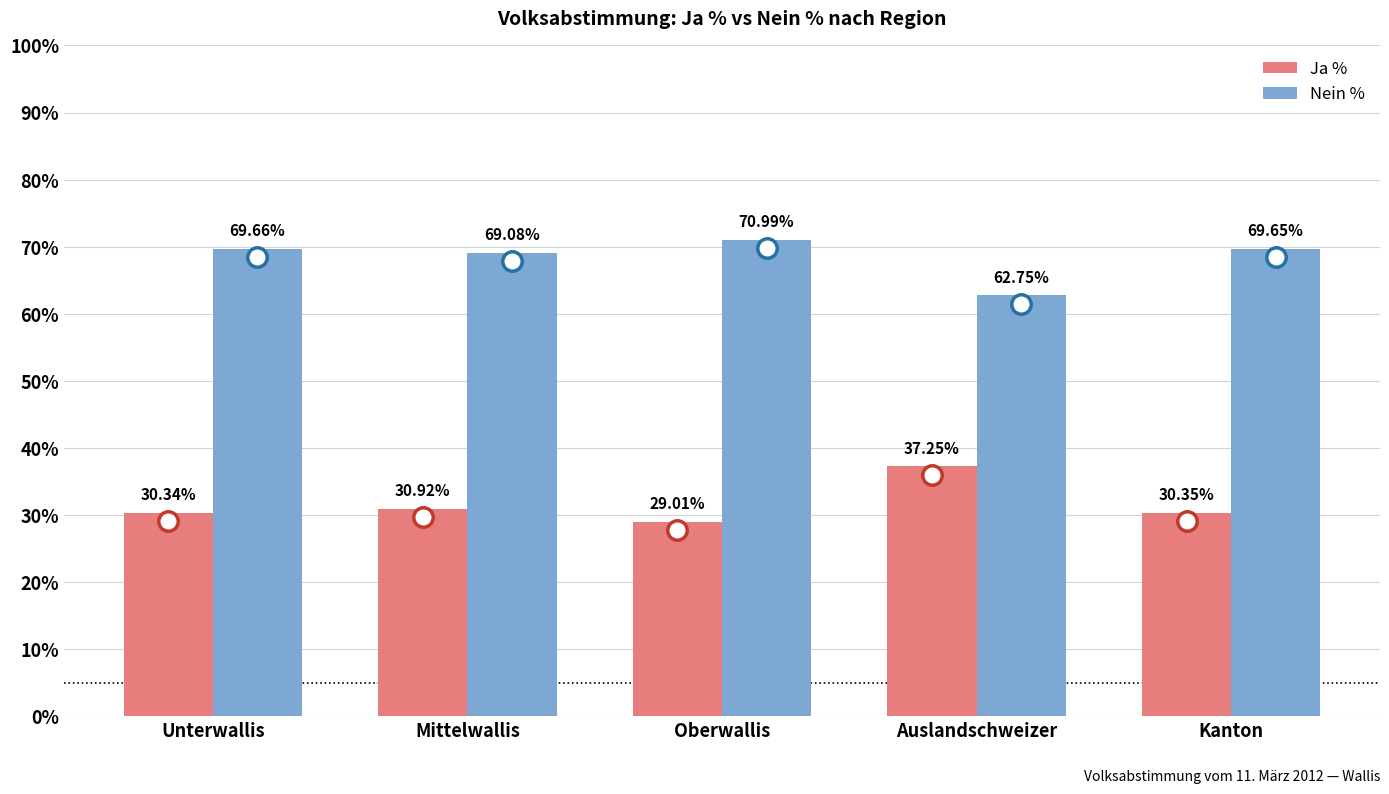

At how many categories does at least one series exceed 61?

5